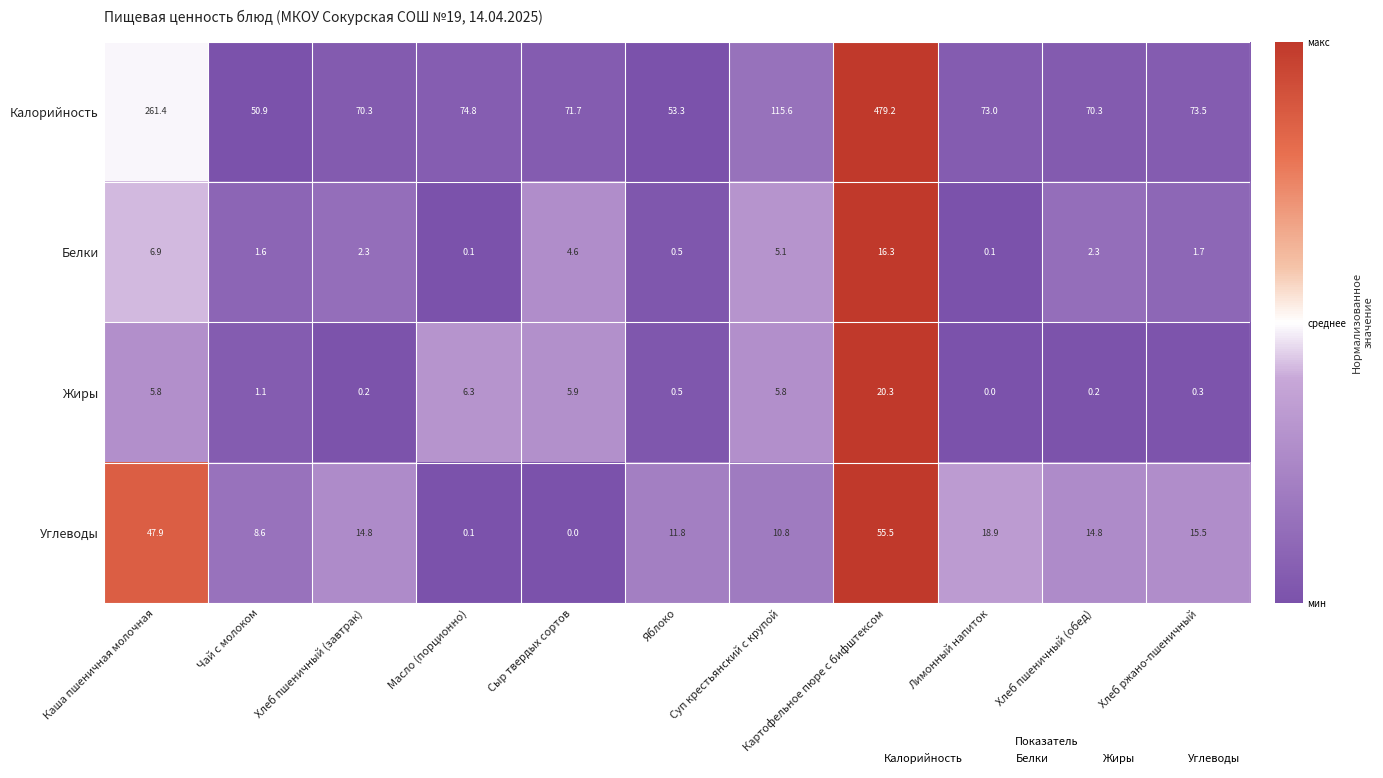

What is the difference between the highest and lowest values at Масло (порционно)?

74.7